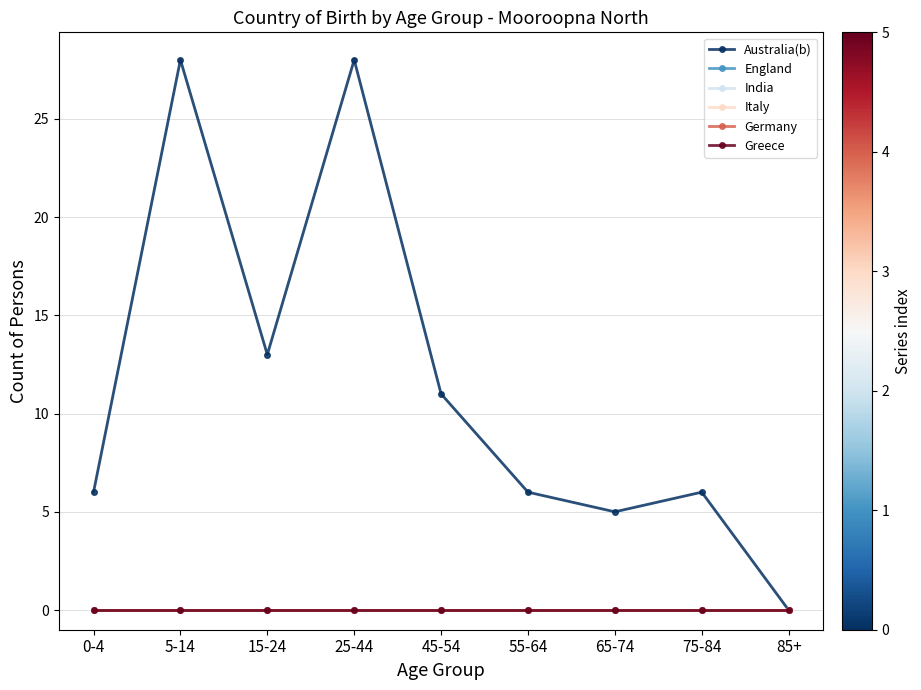

Does the chart display data point markers on the line(s)?

Yes